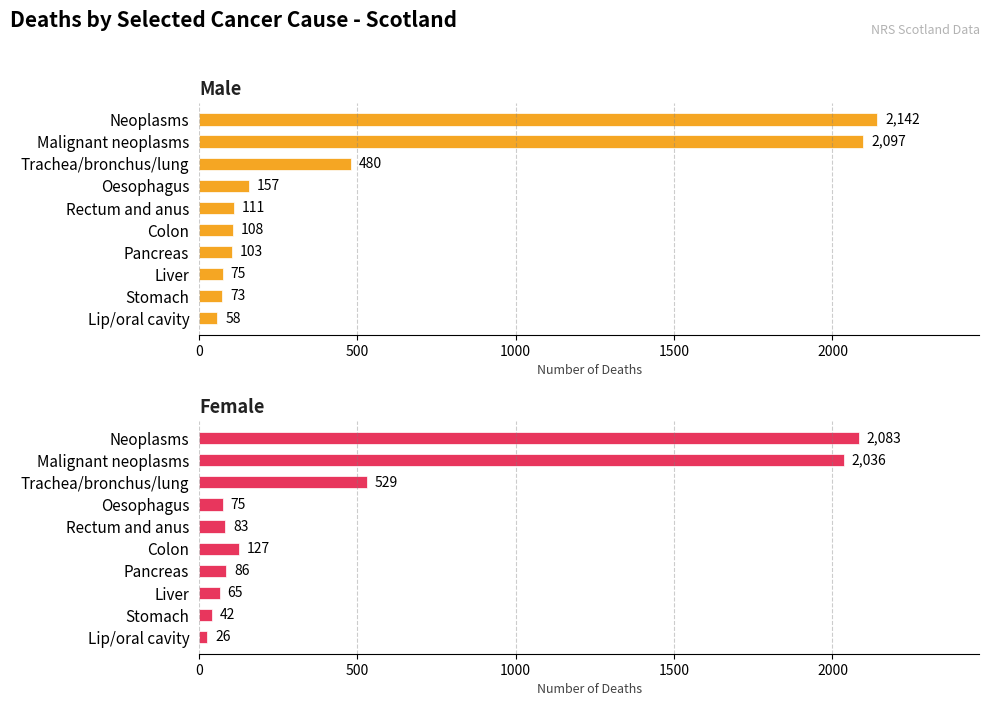

Which series has the largest total across all categories?

Male